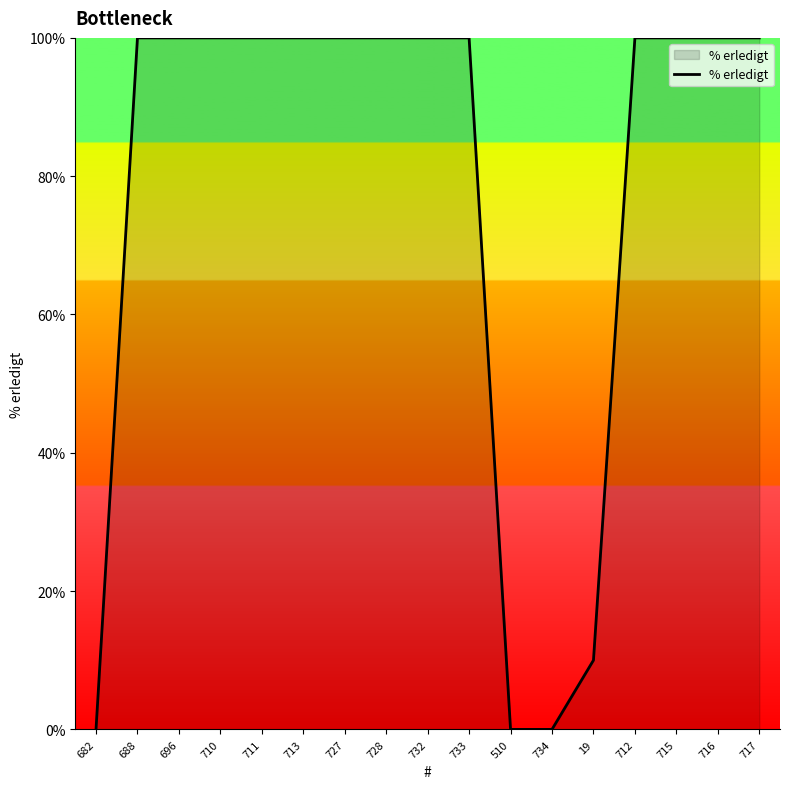

Approximately how many times larger is the value at 733 compared to 728?

1.0